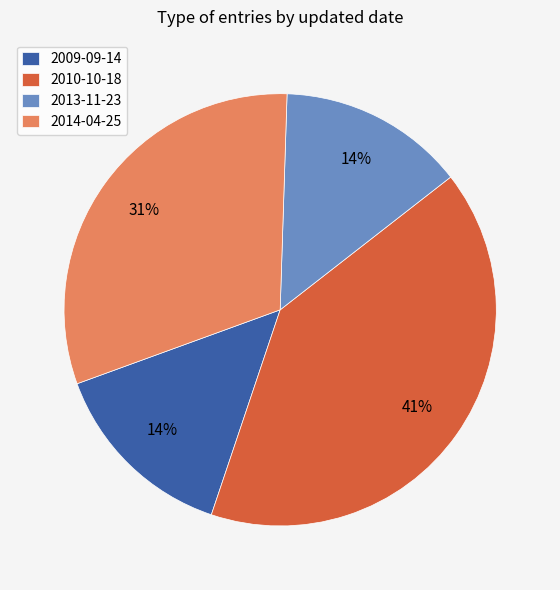

To the nearest percent, what is the combined percentage of 2009-09-14 and 2010-10-18?

55%